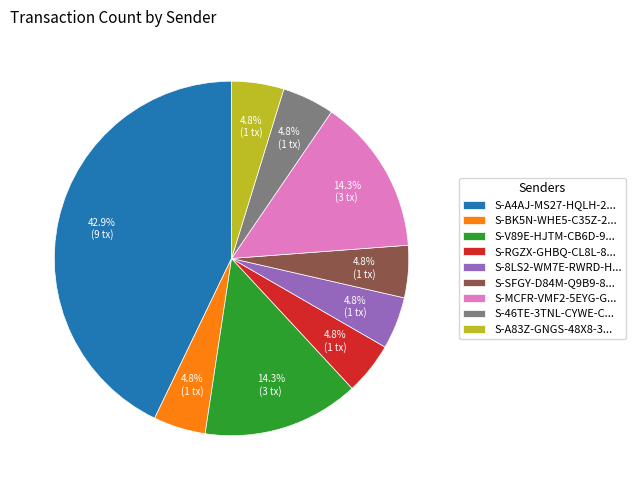

Approximately how many times larger is the value at S-MCFR-VMF2-5EYG-G... compared to S-SFGY-D84M-Q9B9-8...?

3.0